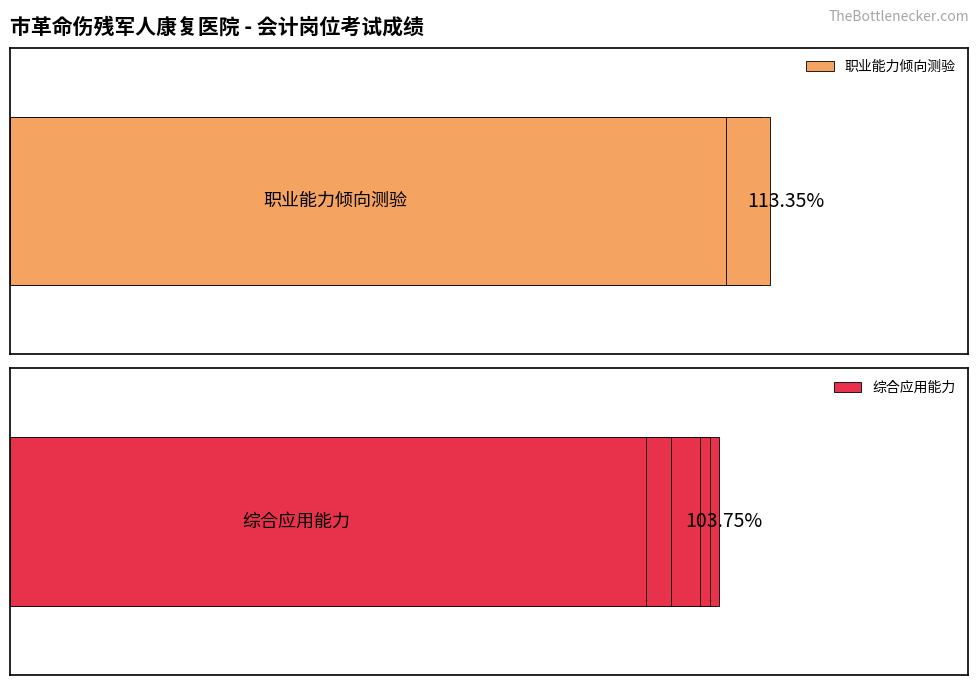

The value of 职业能力倾向测验 at 4 is 36.8. True or false?

False